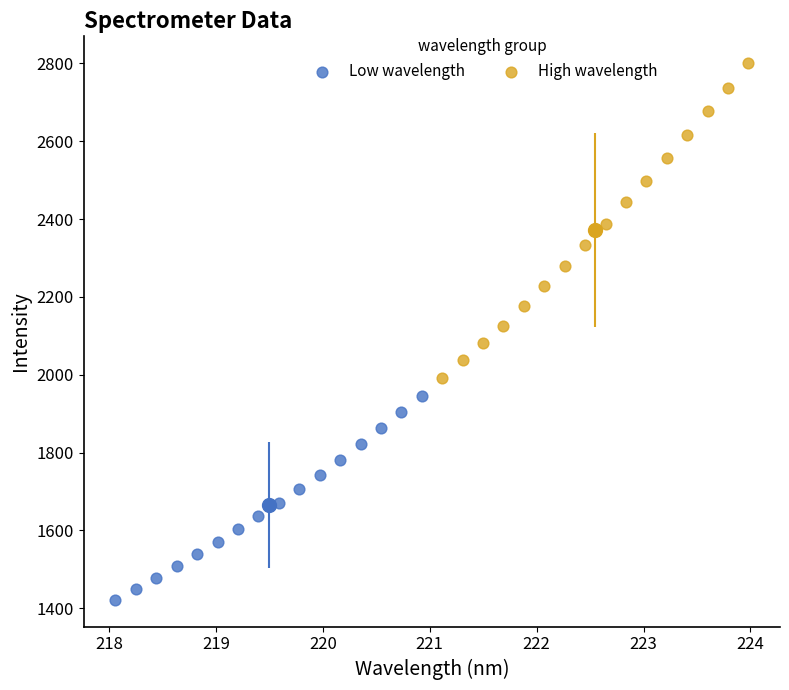

Which series has the widest spread of Y values?

High wavelength